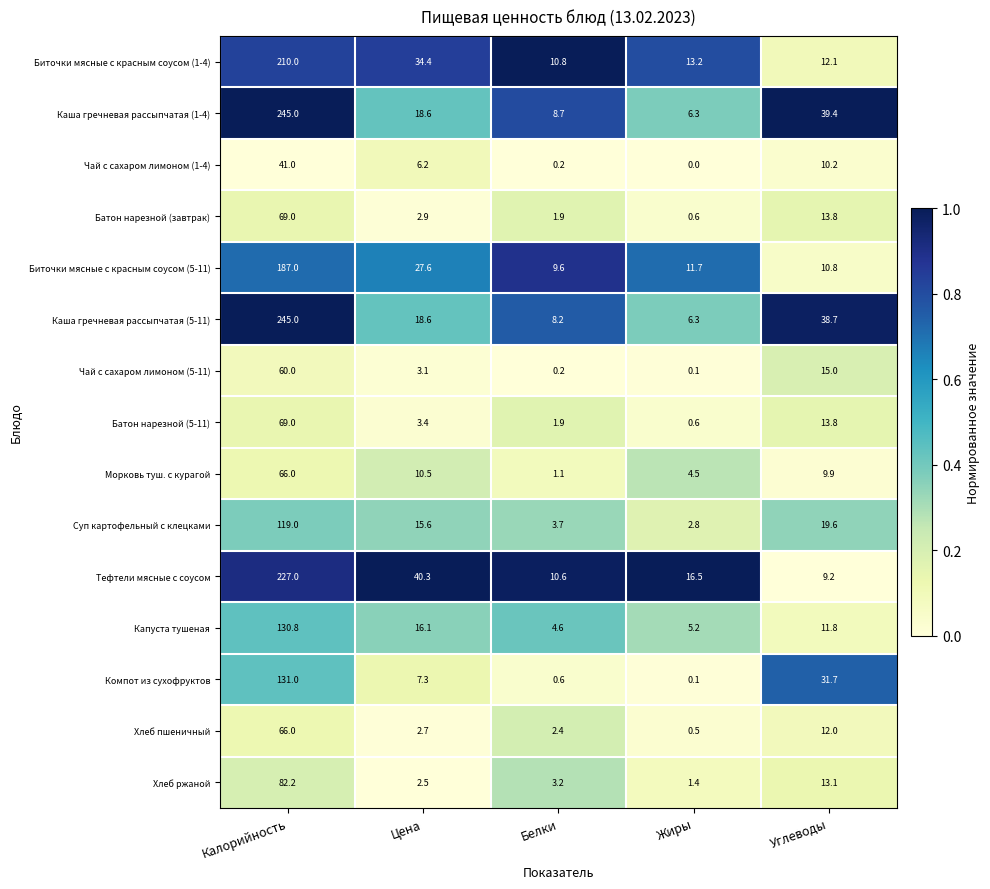

What is the average value of the Капуста тушеная series?

33.7